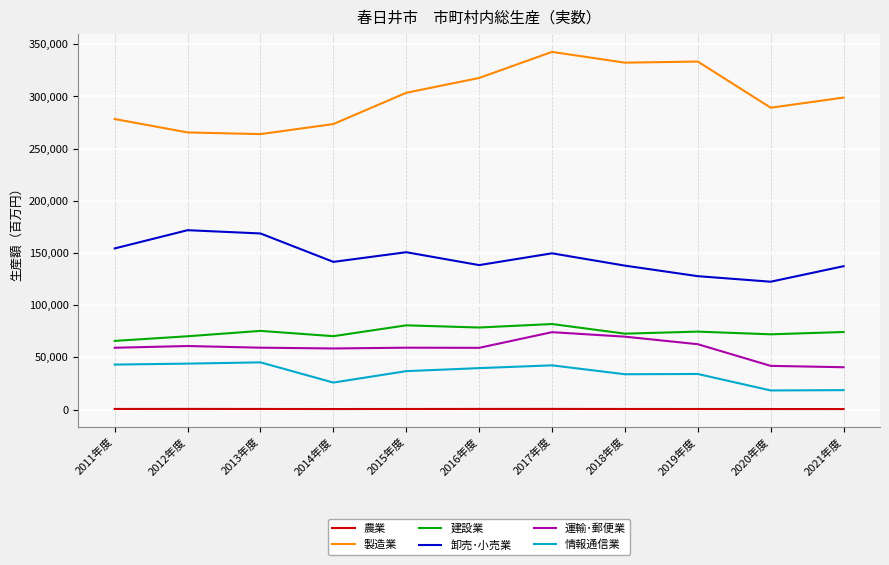

At 2016年度, list the series in order from largest to smallest.

製造業, 卸売･小売業, 建設業, 運輸･郵便業, 情報通信業, 農業